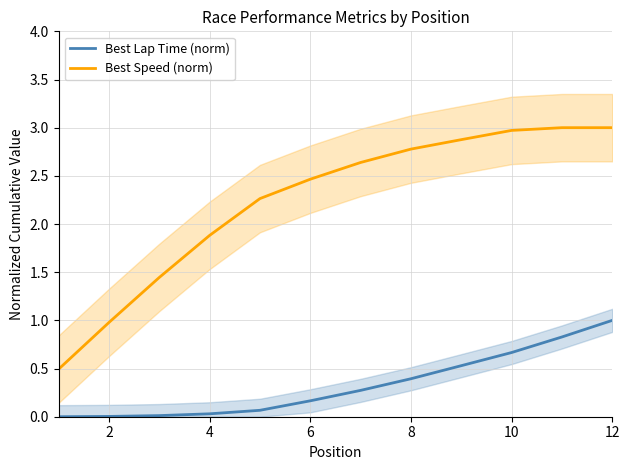

Is this an area chart (filled region under the line)?

No